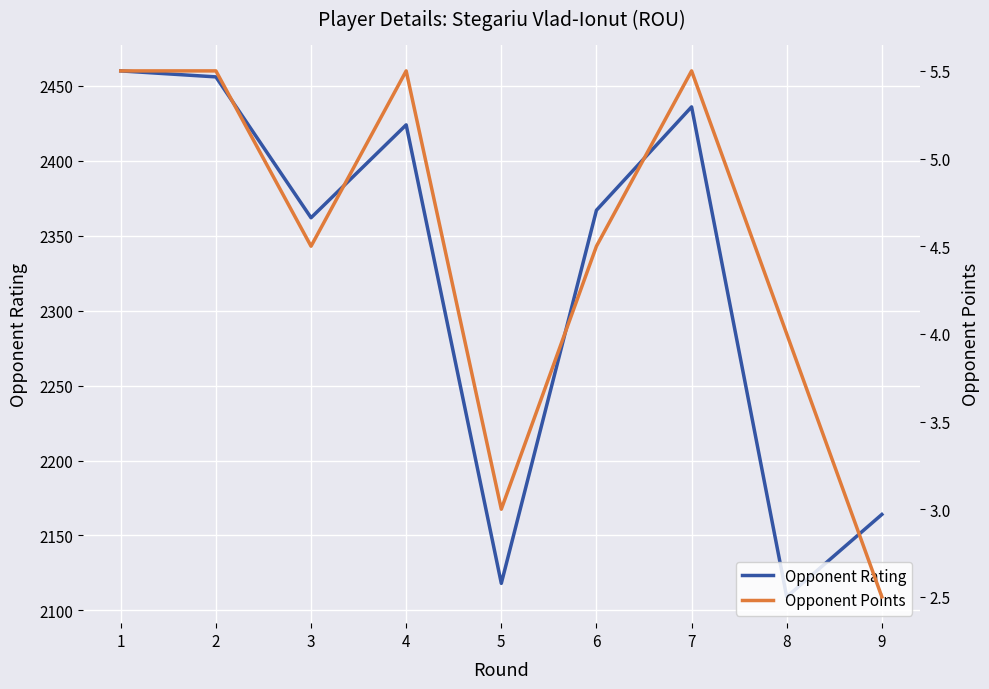

At which category does Opponent Points reach its first local peak?

4